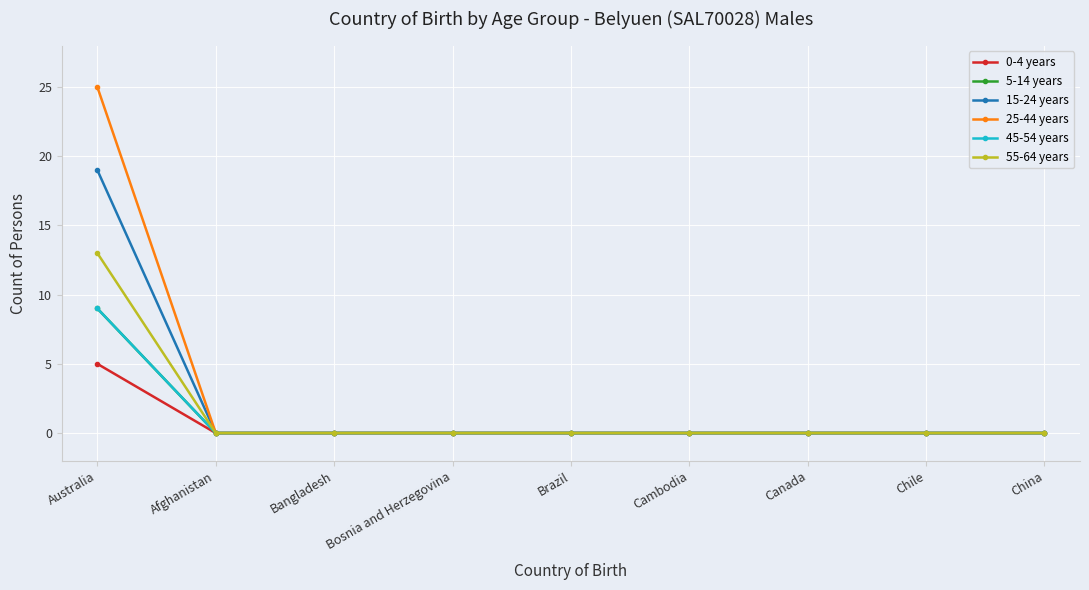

At how many categories does at least one series exceed 0?

1